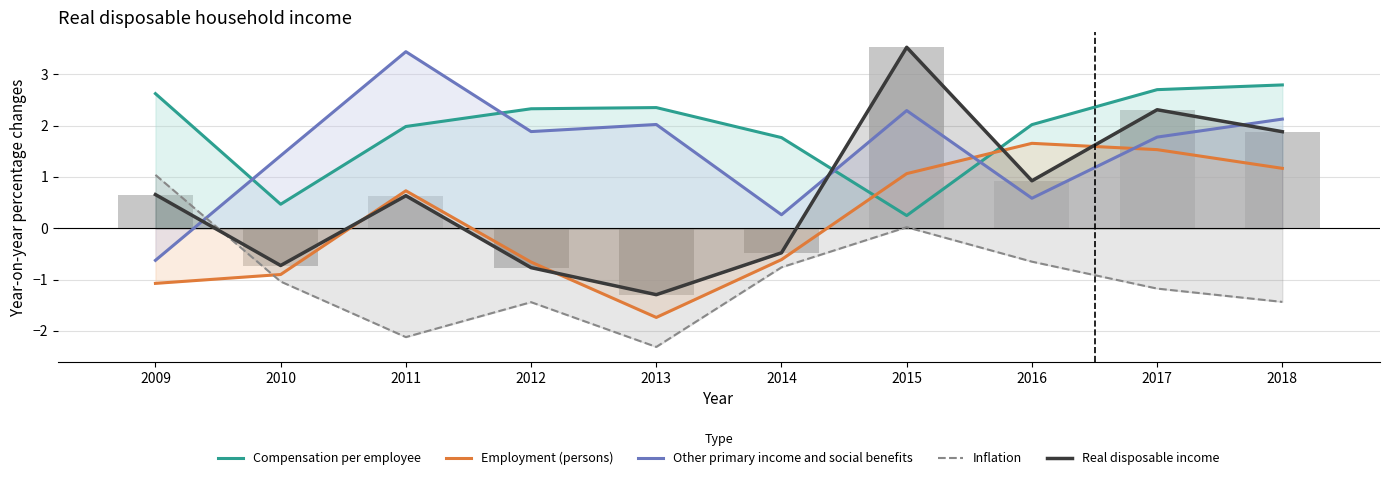

How many values in the Other primary income and social benefits series exceed 1?

7